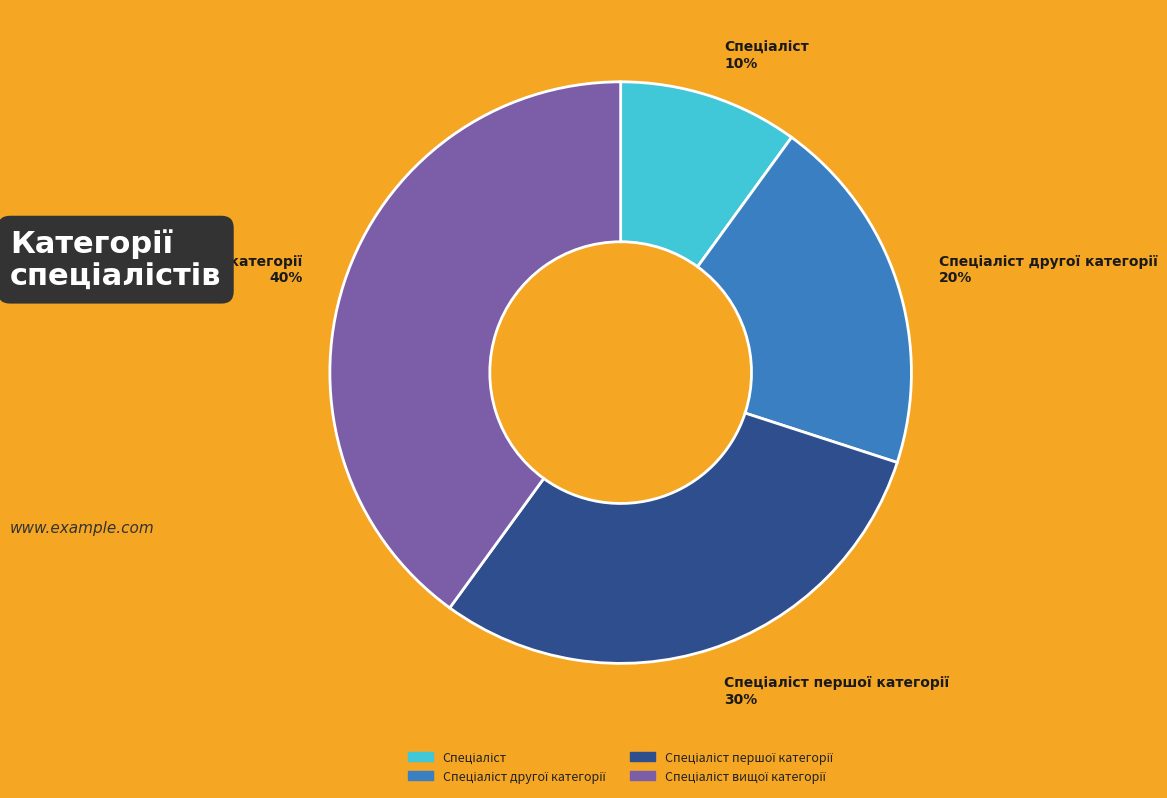

To the nearest percent, what is the difference between the largest and smallest slice percentages?

30%